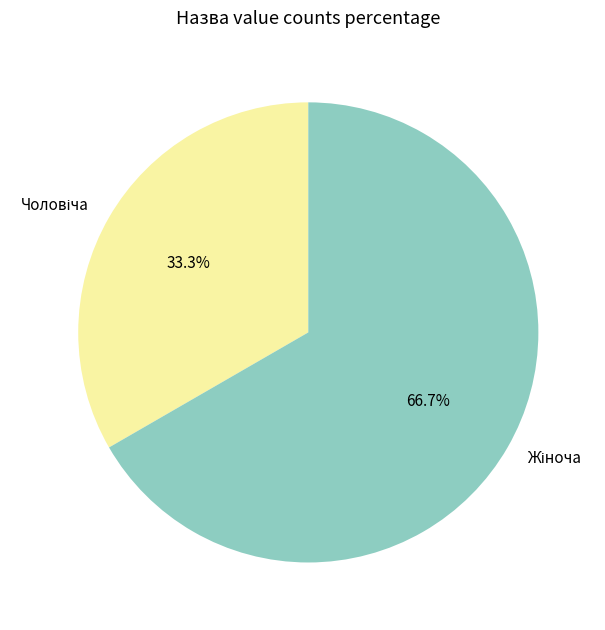

Is there a majority slice in this chart?

Yes